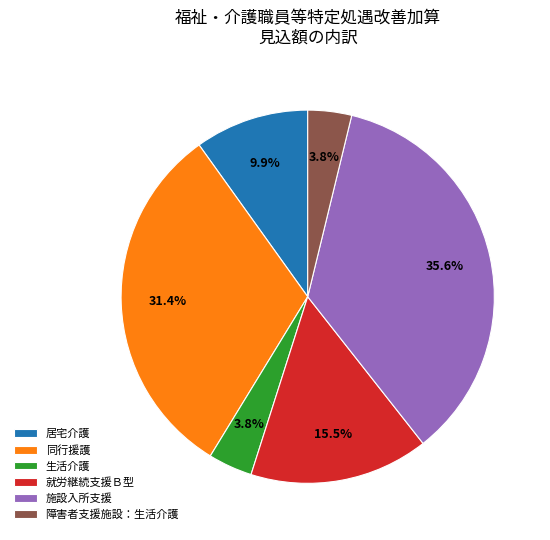

Which has a higher value, 施設入所支援 or 同行援護?

施設入所支援